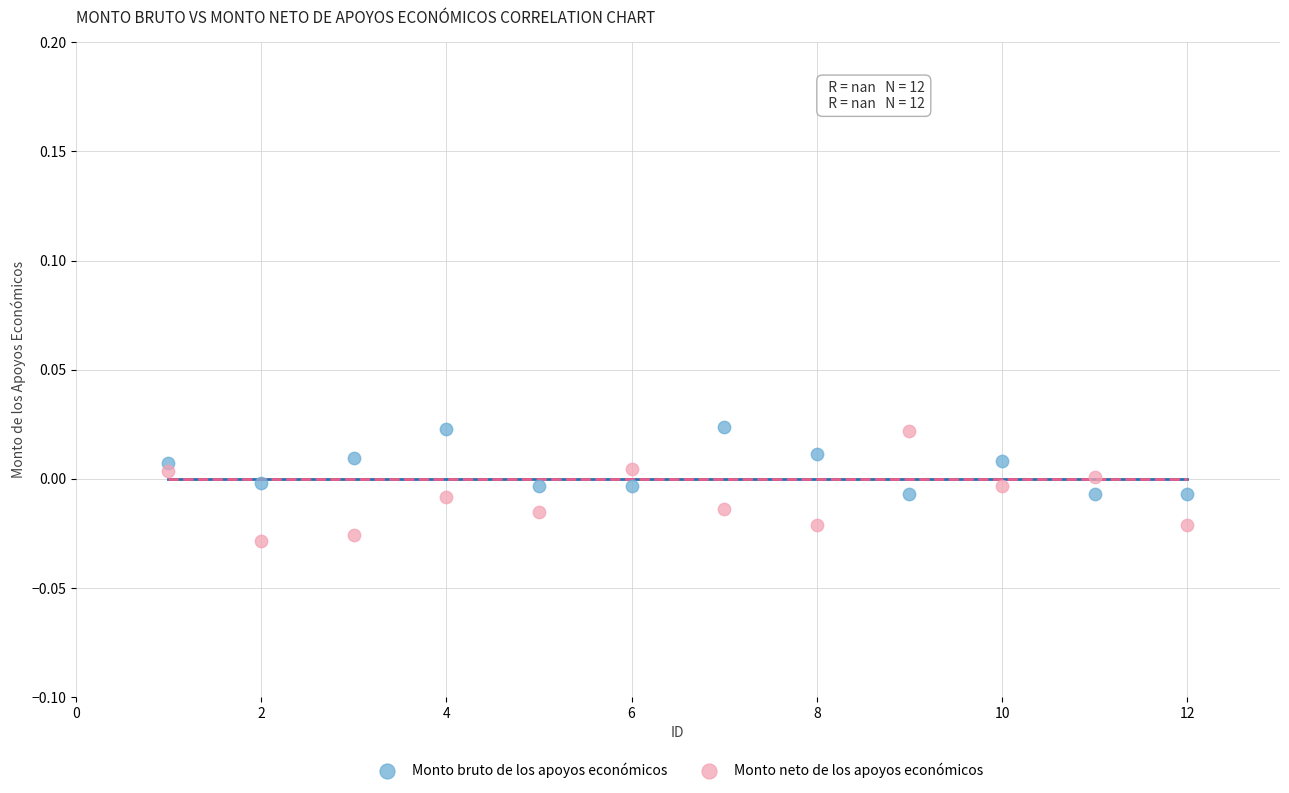

What is the X range (max minus min) for the scatter plot?

11.0